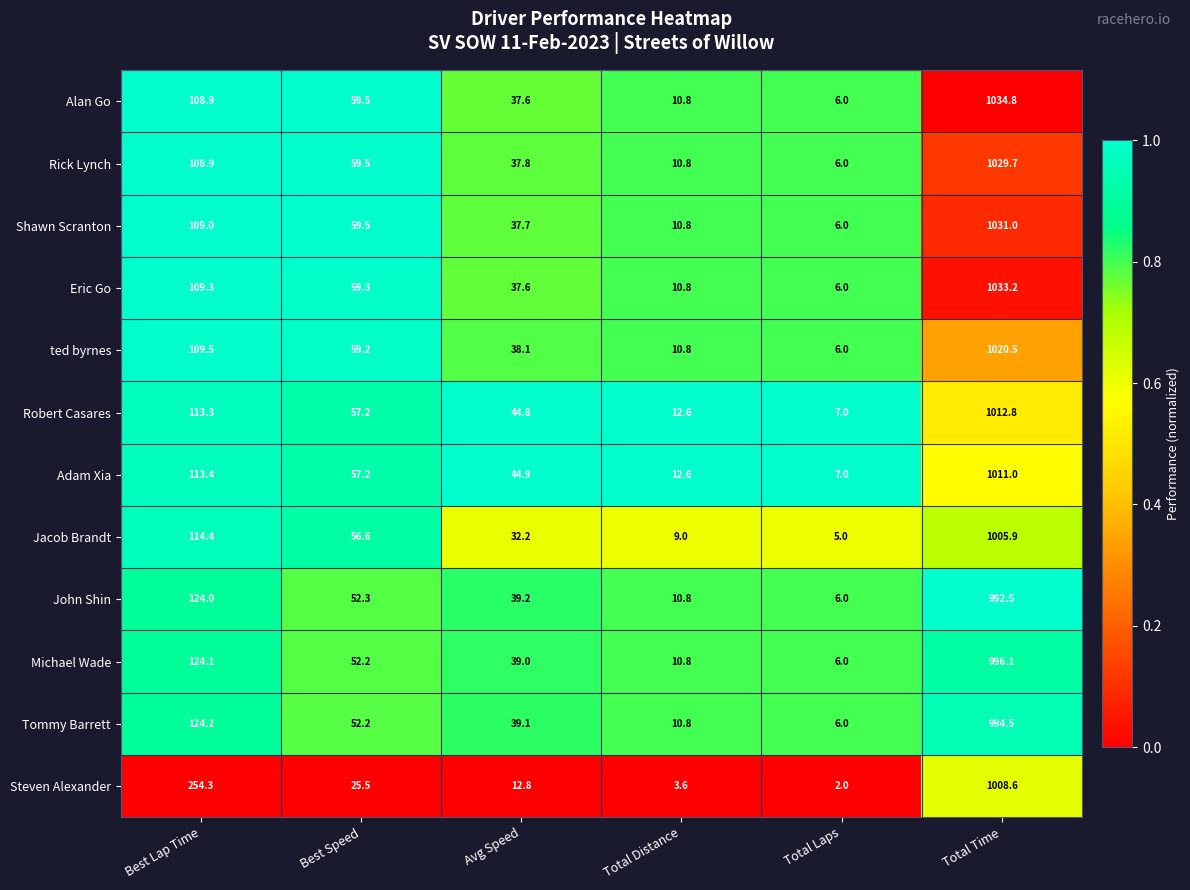

What is the difference between the second highest and second lowest values in the Alan Go series?

98.1